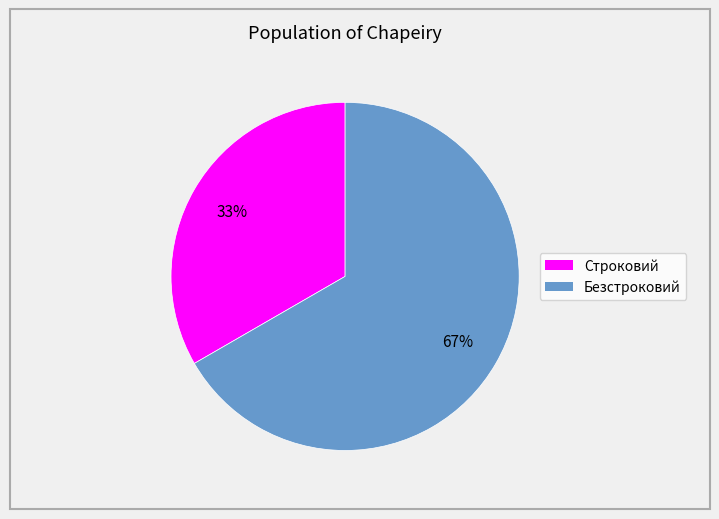

Which category accounts for the majority?

Безстроковий